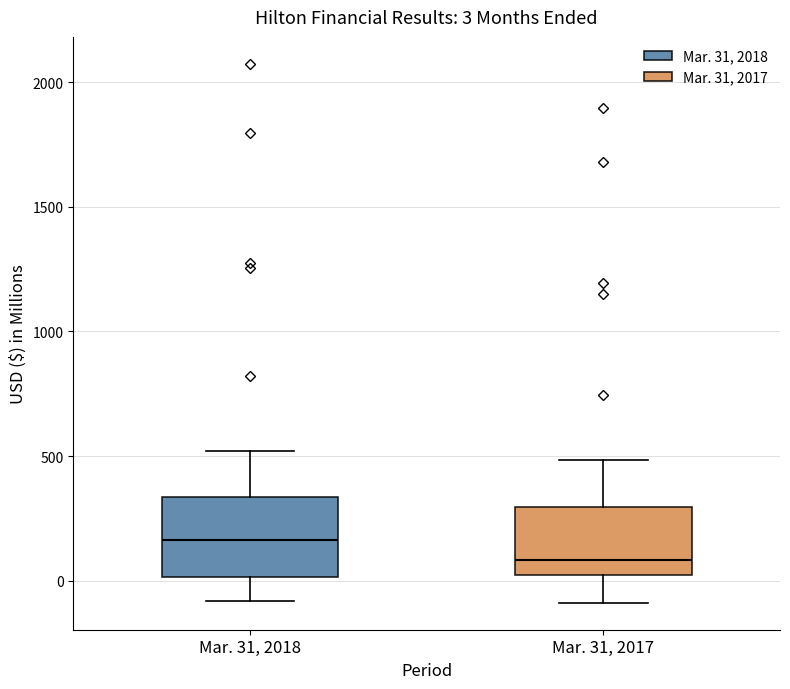

Which box has the lowest median line?

Mar. 31, 2017